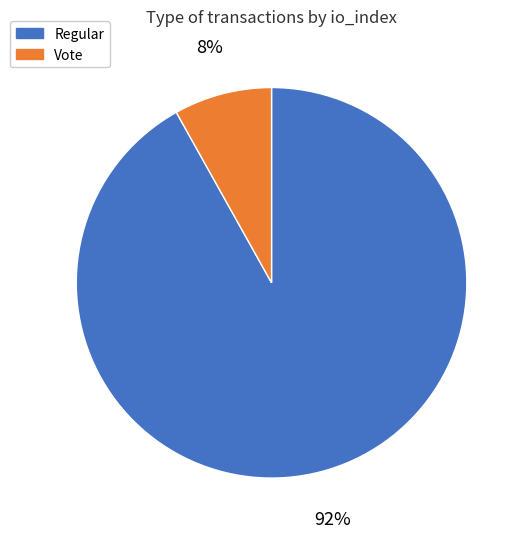

What is the smallest slice in the pie chart?

Vote